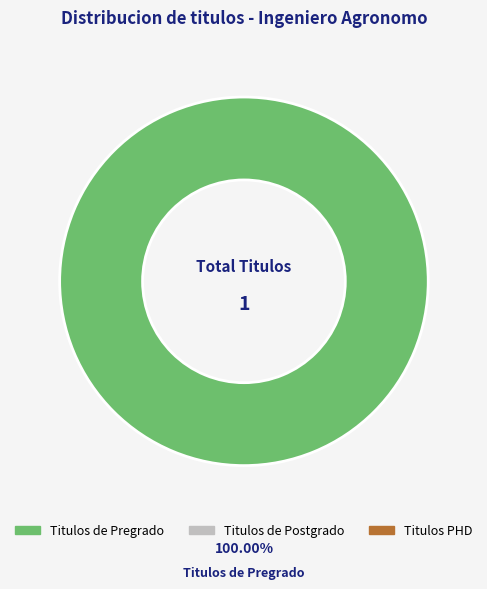

Does any single category account for the majority?

Yes